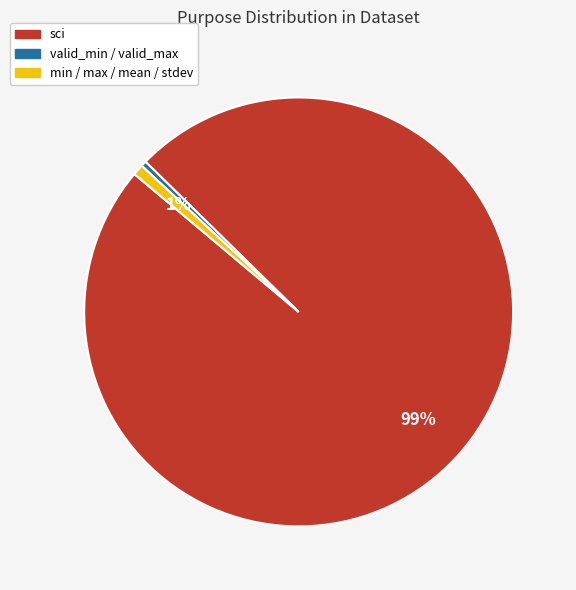

To the nearest percent, what is the average slice percentage?

33%